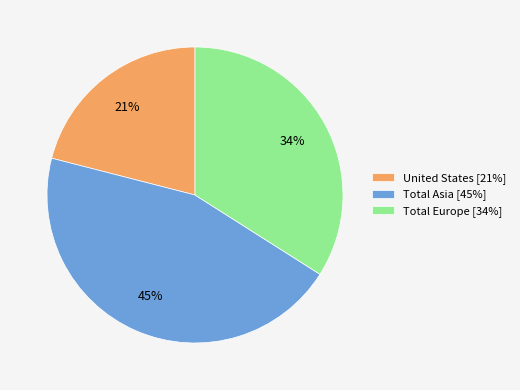

What percentage is the Total Europe slice, to the nearest percent?

34%